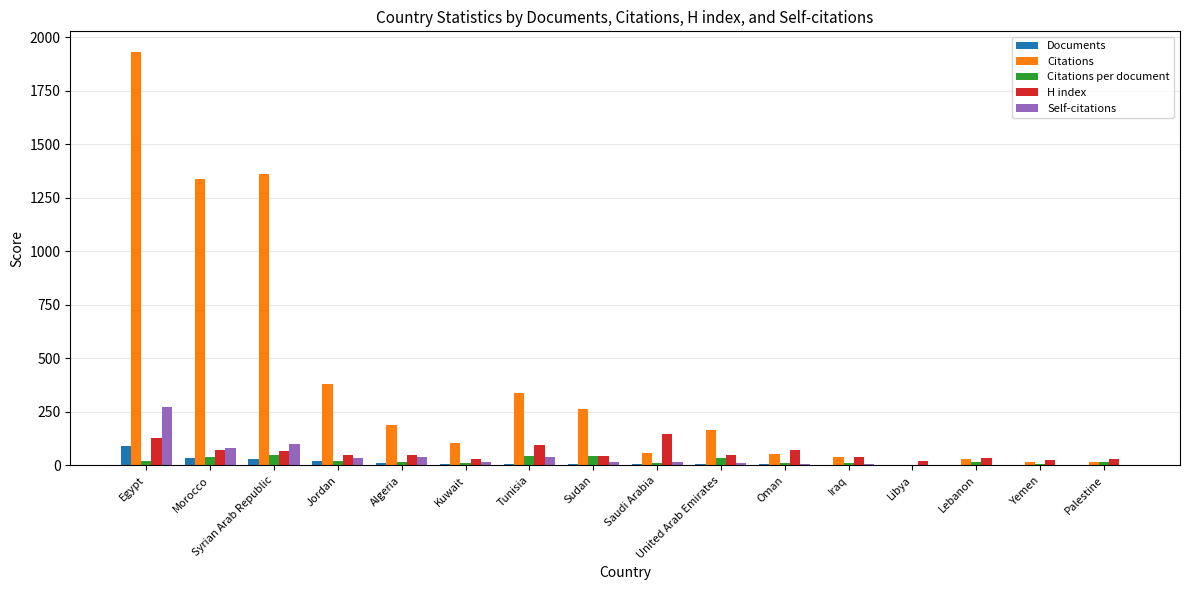

Which series has the largest total across all categories?

Citations